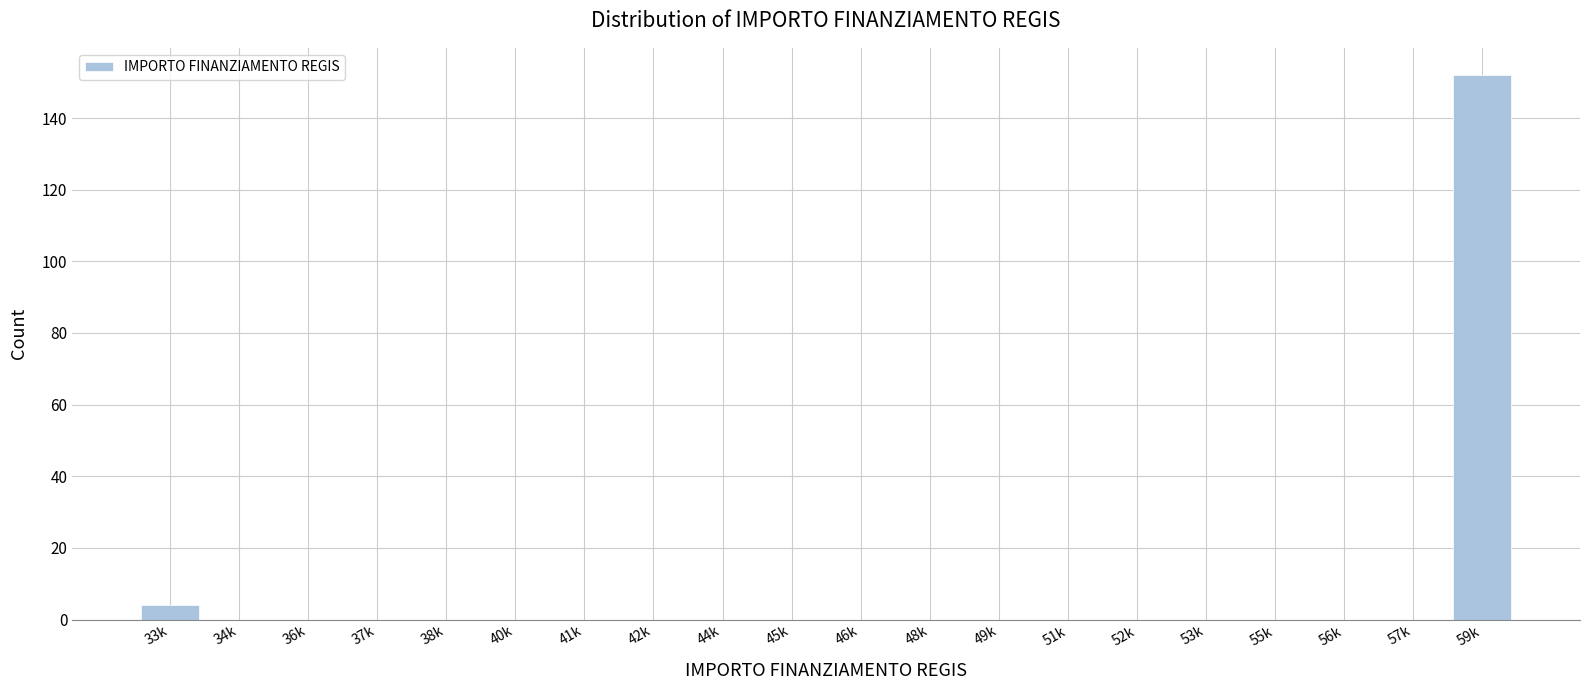

Reading left to right, list all the values displayed in this chart.

33k=4	34k=0	36k=0	37k=0	38k=0	40k=0	41k=0	42k=0	44k=0	45k=0	46k=0	48k=0	49k=0	51k=0	52k=0	53k=0	55k=0	56k=0	57k=0	59k=152